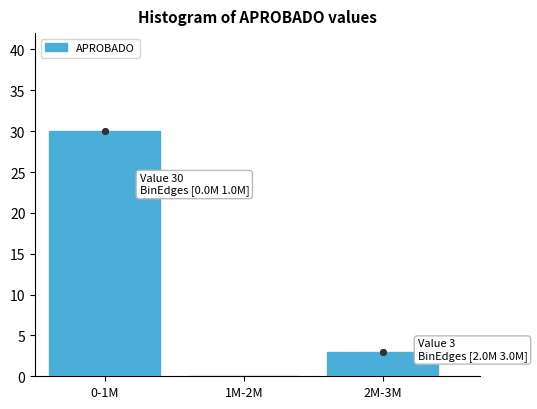

Reading left to right, extract all data points from this chart.

0-1M=30	1M-2M=0	2M-3M=3